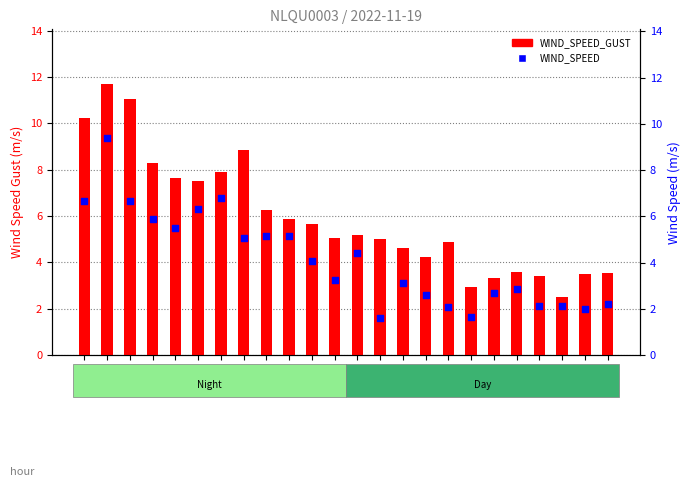

Is the value of WIND_SPEED_GUST at 20:52 greater than the value of WIND_SPEED at 23:52?

Yes